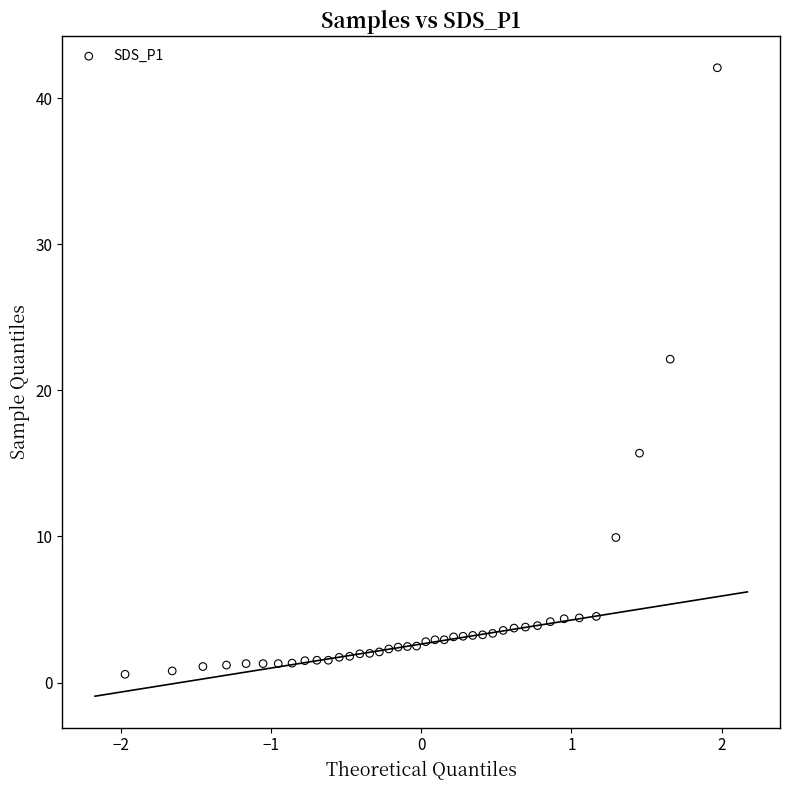

What is the range of Y values (max minus min)?

41.5